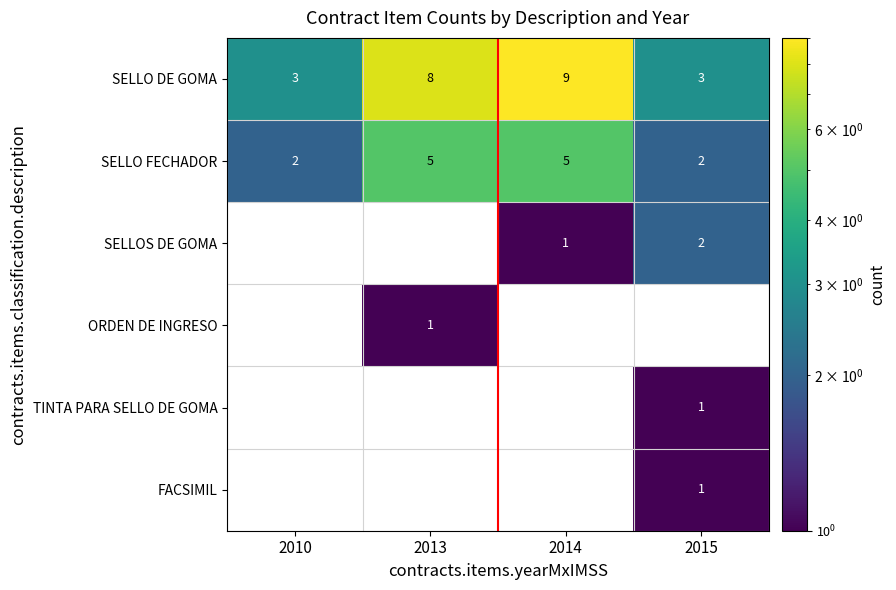

Which series has the largest total across all categories?

SELLO DE GOMA